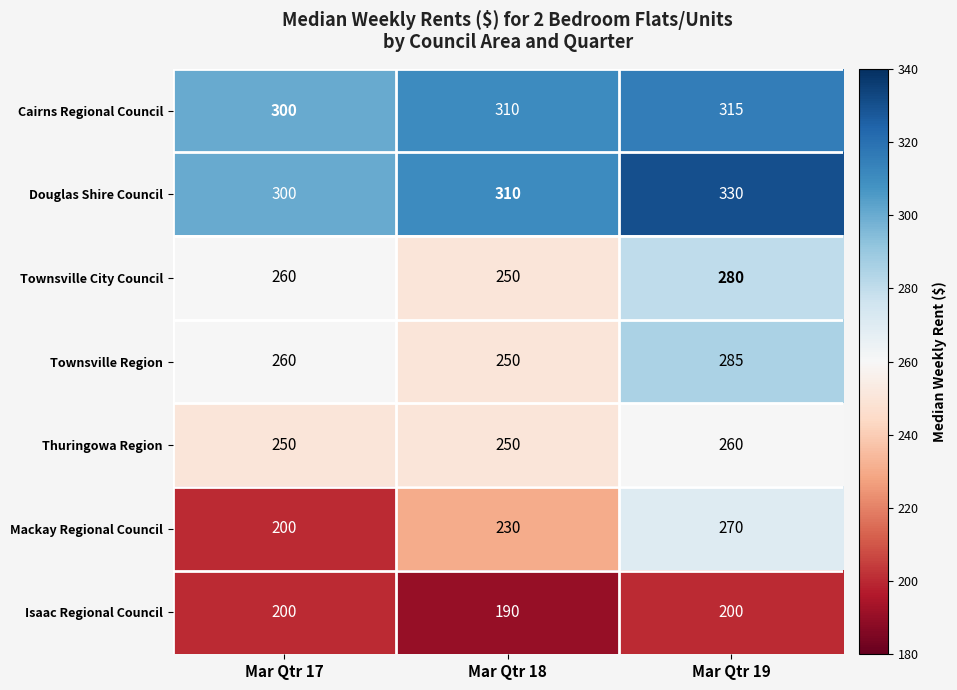

True or false: Douglas Shire Council has a value of 300 at Mar Qtr 17.

True